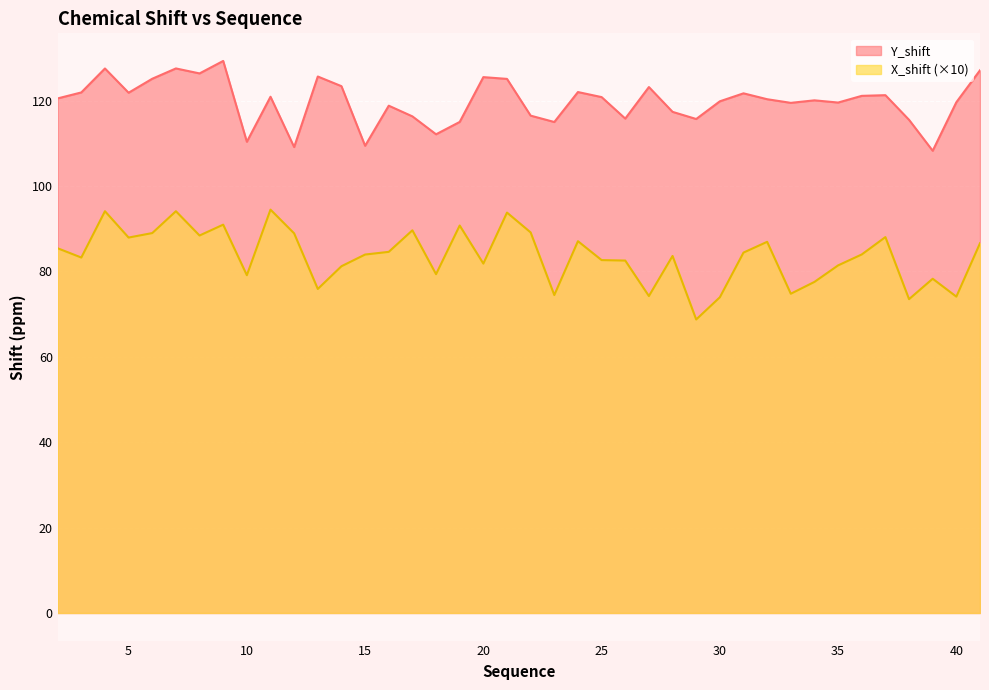

What is the spread (max minus min) of values at 8?

38.0